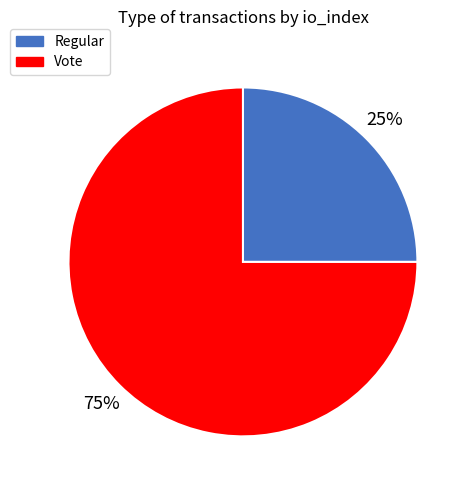

What percentage is the Vote slice, to the nearest percent?

75%